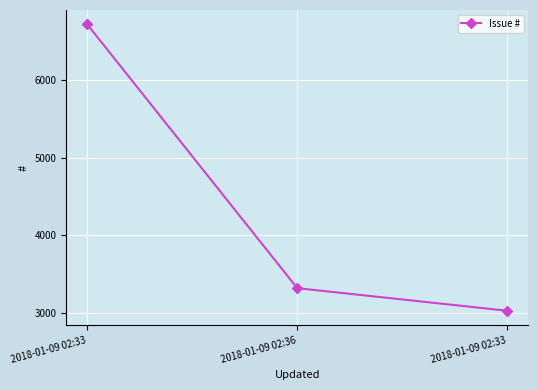

What is the difference between the values at 2018-01-09 02:33 and 2018-01-09 02:36?

291